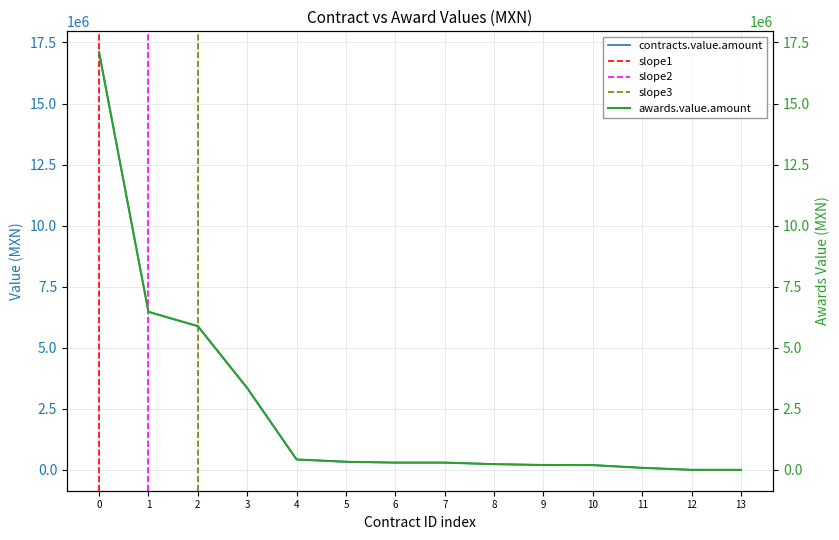

True or false: contracts.value.amount has a value of 6931743.7 at 0.

False